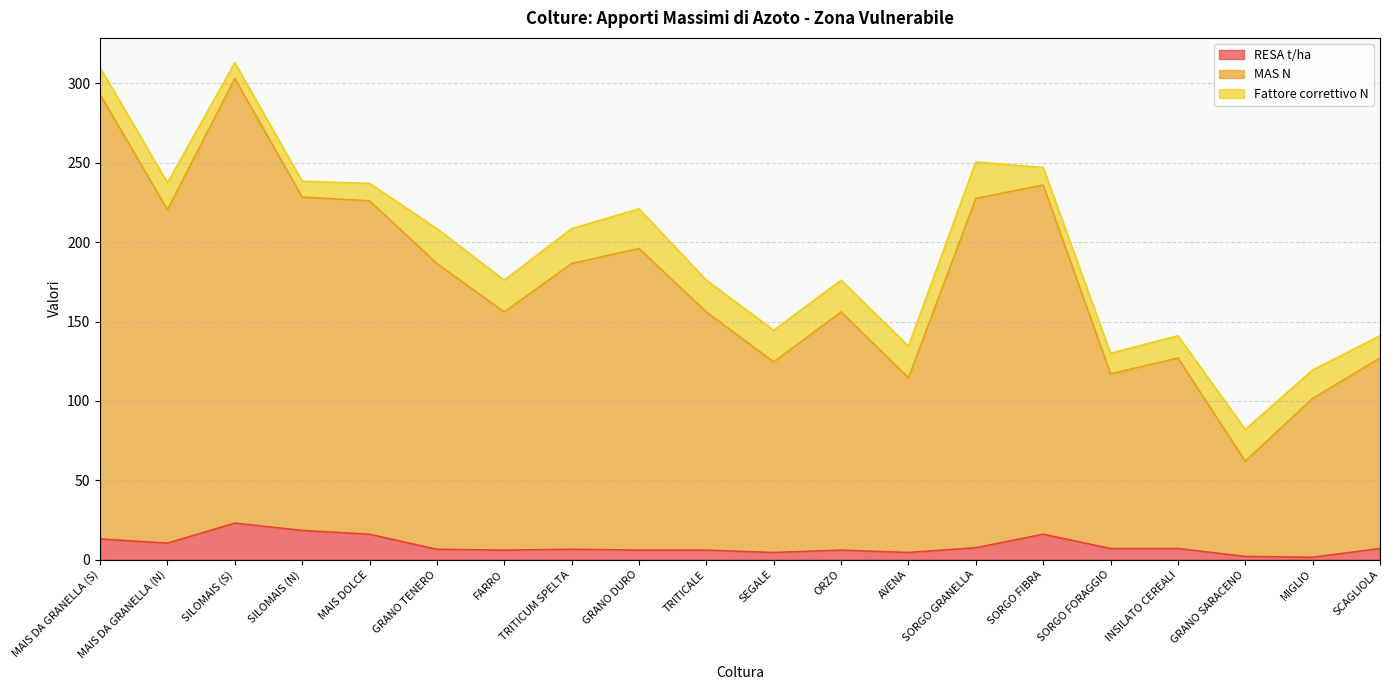

True or false: RESA t/ha has a value of 16.0 at SORGO FIBRA.

True